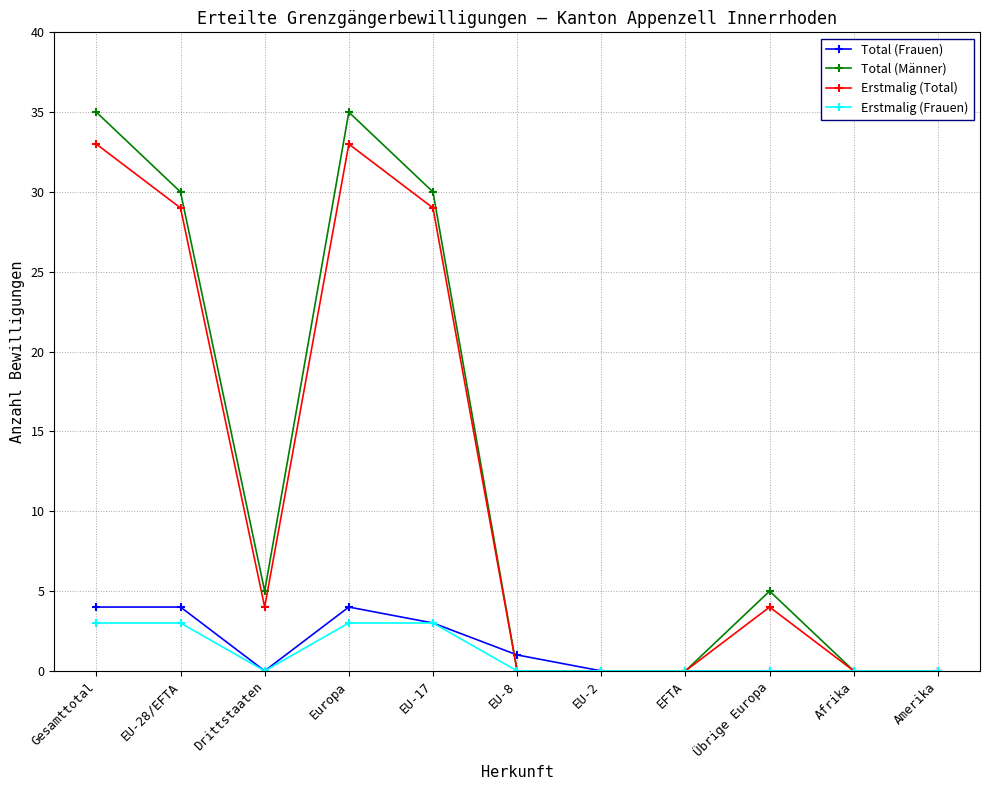

How many distinct data groups are displayed?

4